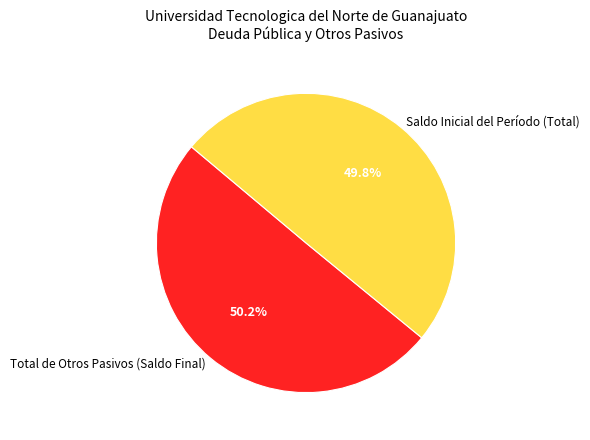

Does any single category account for the majority?

Yes